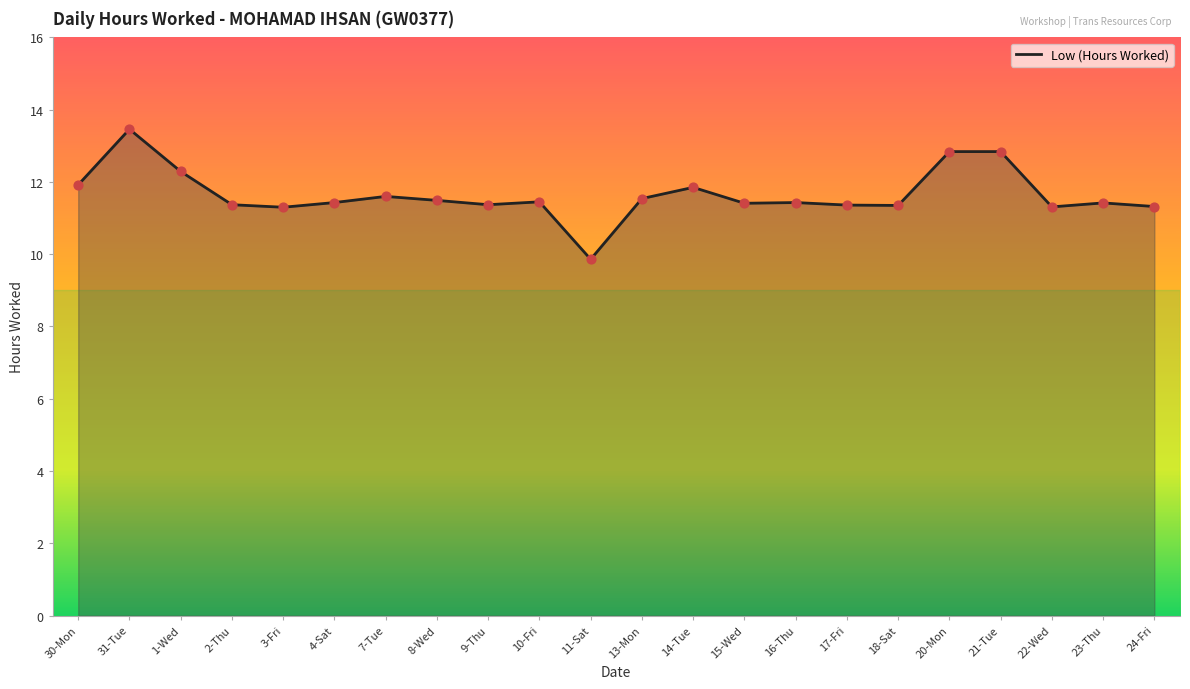

Approximately how many times larger is the value at 18-Sat compared to 22-Wed?

1.0